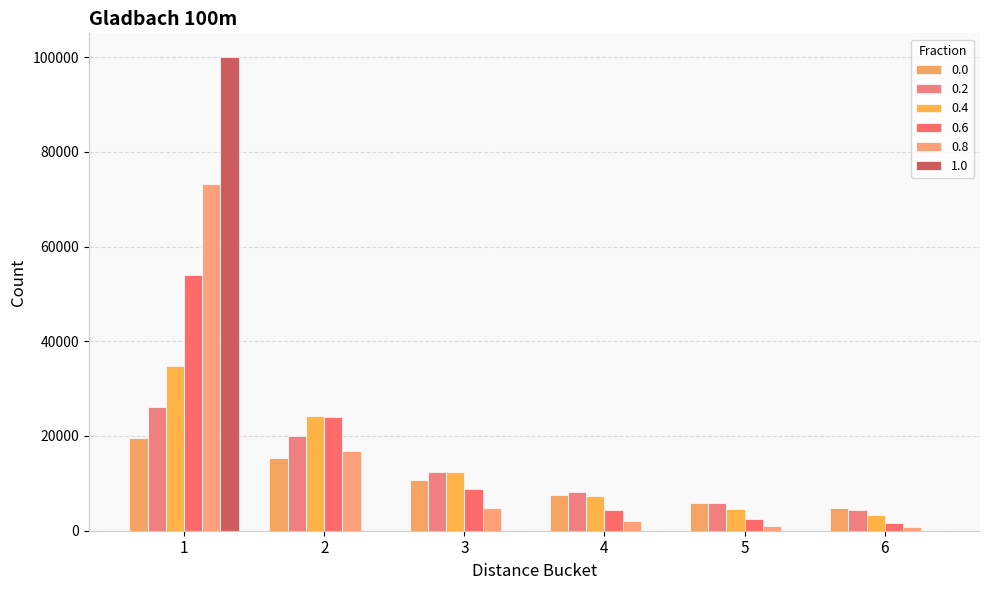

Which label corresponds to the smallest value in the chart?

2